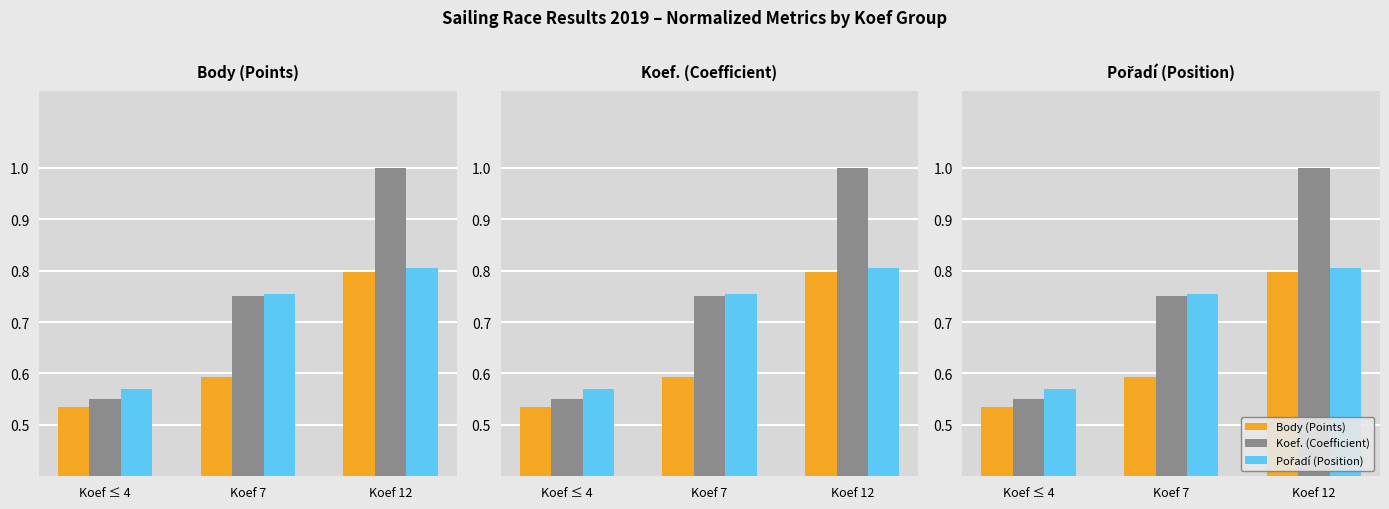

Reading left to right, what are all the values shown in this chart?

Body (Points): 0.5	0.6	0.8
Koef. (Coefficient): 0.6	0.8	1.0
Pořadí (Position): 0.6	0.8	0.8